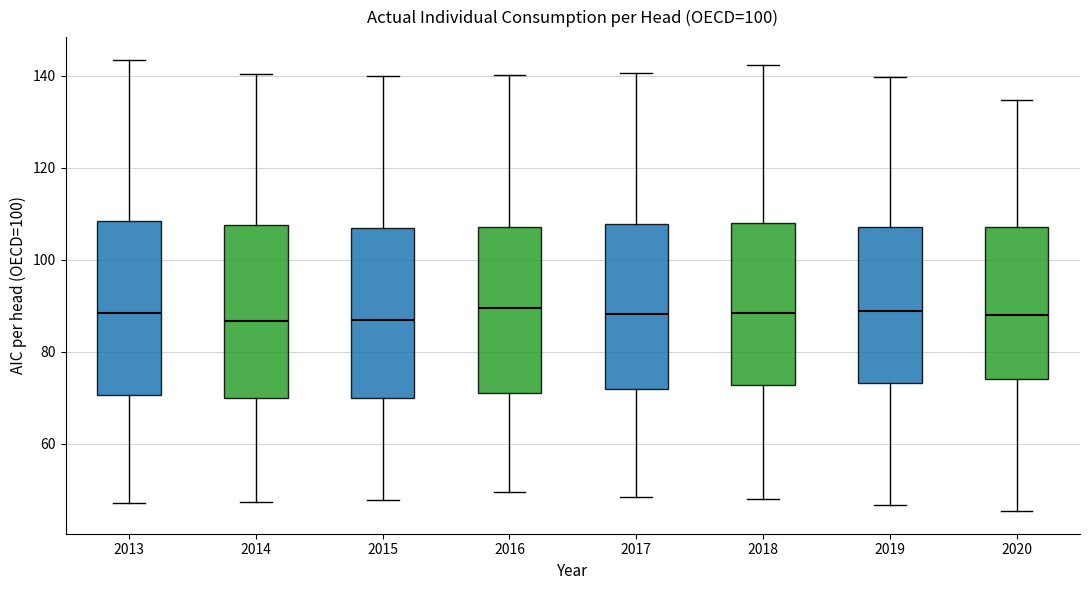

Reading left to right, transcribe this box plot: for each box, give where its median line is, the range the box spans, and where its two whiskers end, as read against the y-axis. The values are not printed on the chart, so give them approximately, as read against the axis.

2013: median 88, box 70 to 108, whiskers 48 to 144
2014: median 86, box 70 to 108, whiskers 48 to 140
2015: median 86, box 70 to 106, whiskers 48 to 140
2016: median 90, box 72 to 108, whiskers 50 to 140
2017: median 88, box 72 to 108, whiskers 48 to 140
2018: median 88, box 72 to 108, whiskers 48 to 142
2019: median 88, box 74 to 108, whiskers 46 to 140
2020: median 88, box 74 to 108, whiskers 46 to 134